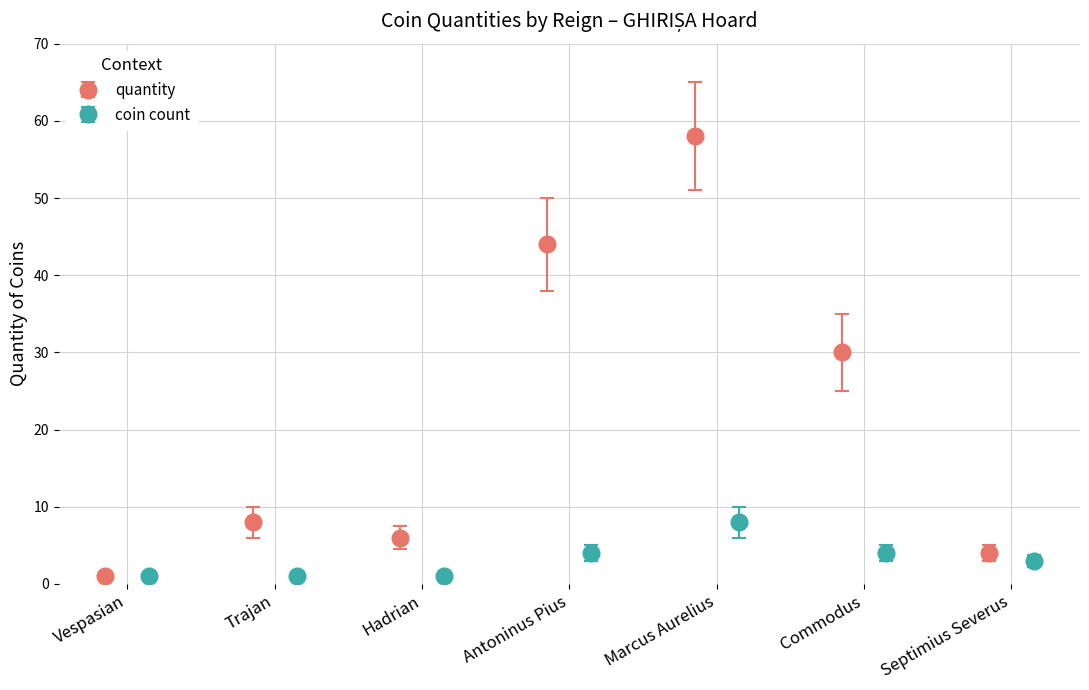

How many interior local peaks does the quantity series have?

2